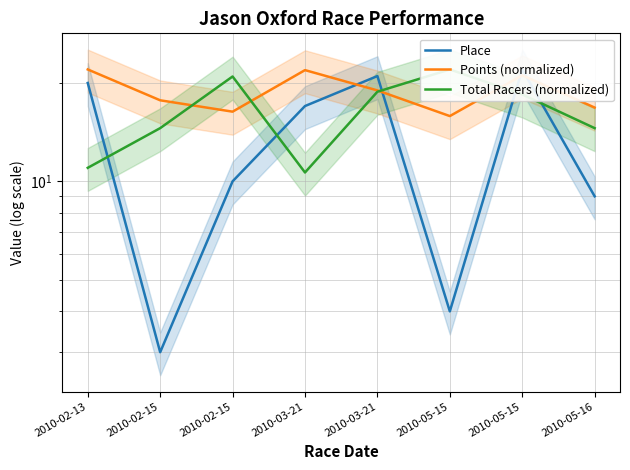

Reading left to right, transcribe all the data shown in this chart.

Place: 20.0	3.0	10.0	17.0	21.0	4.0	22.0	9.0
Points (normalized): 22.0	17.7	16.3	21.9	19.0	15.8	21.1	16.8
Total Racers (normalized): 11.0	14.5	20.9	10.6	18.8	22.0	18.5	14.5